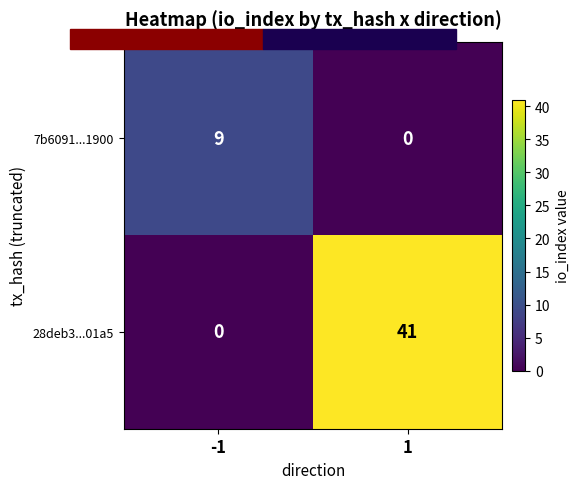

The 28deb3...01a5 series shows 0 at -1. True or false?

True